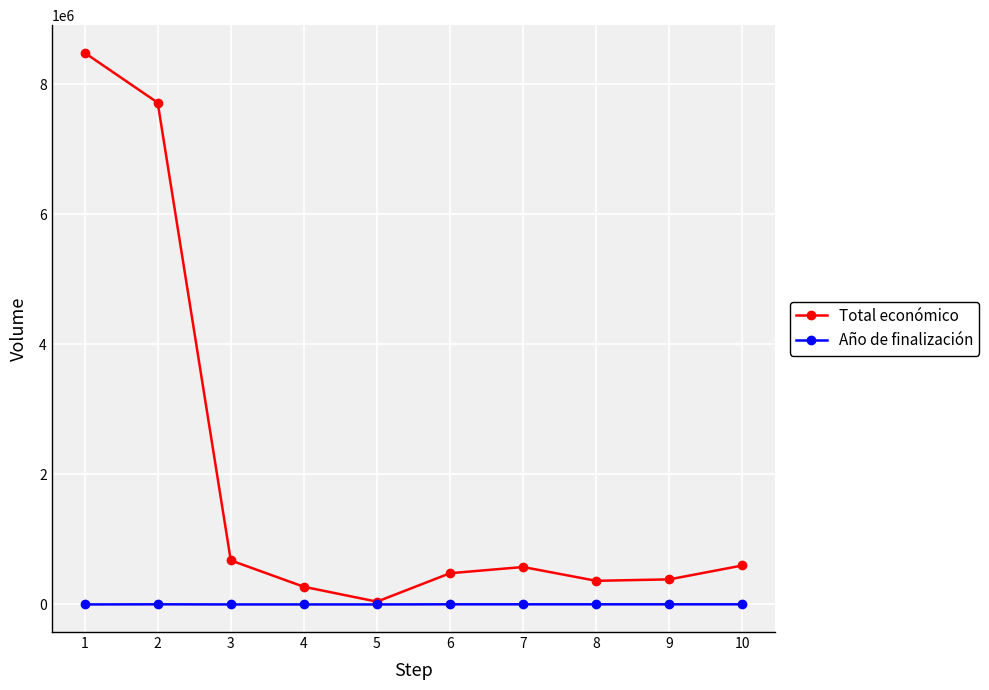

Which series has the widest spread of values?

Total económico